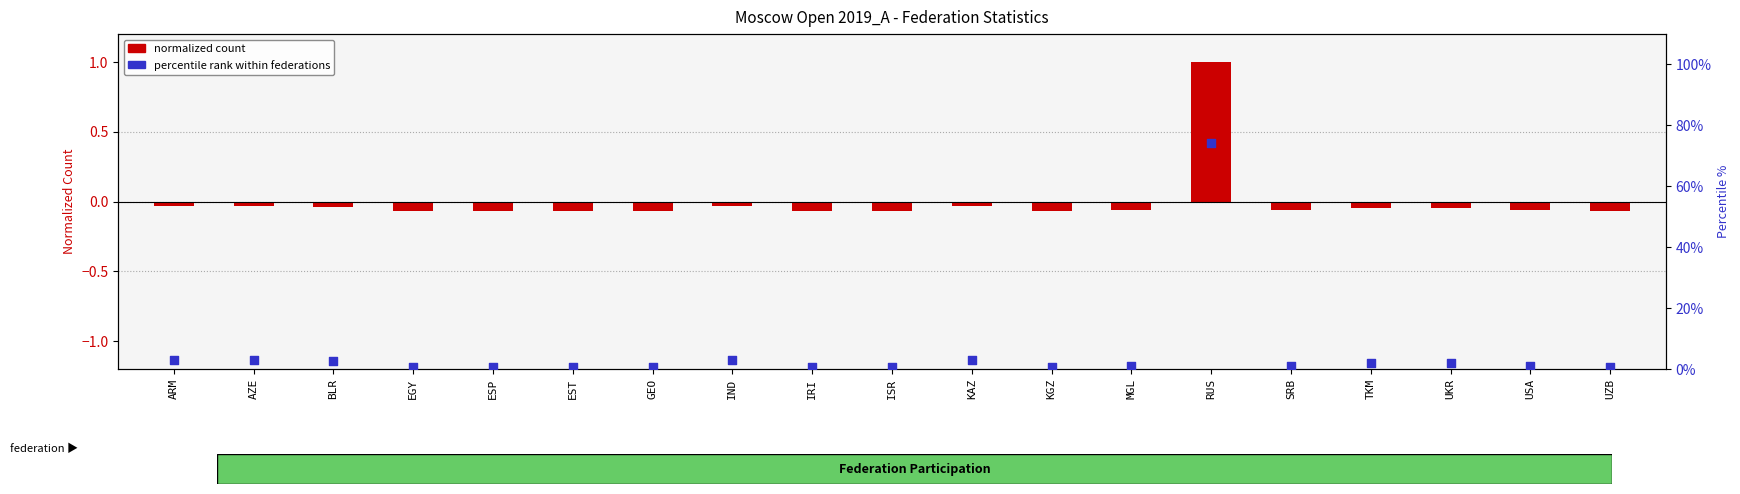

Which series contains the highest Y value?

percentile rank within federations